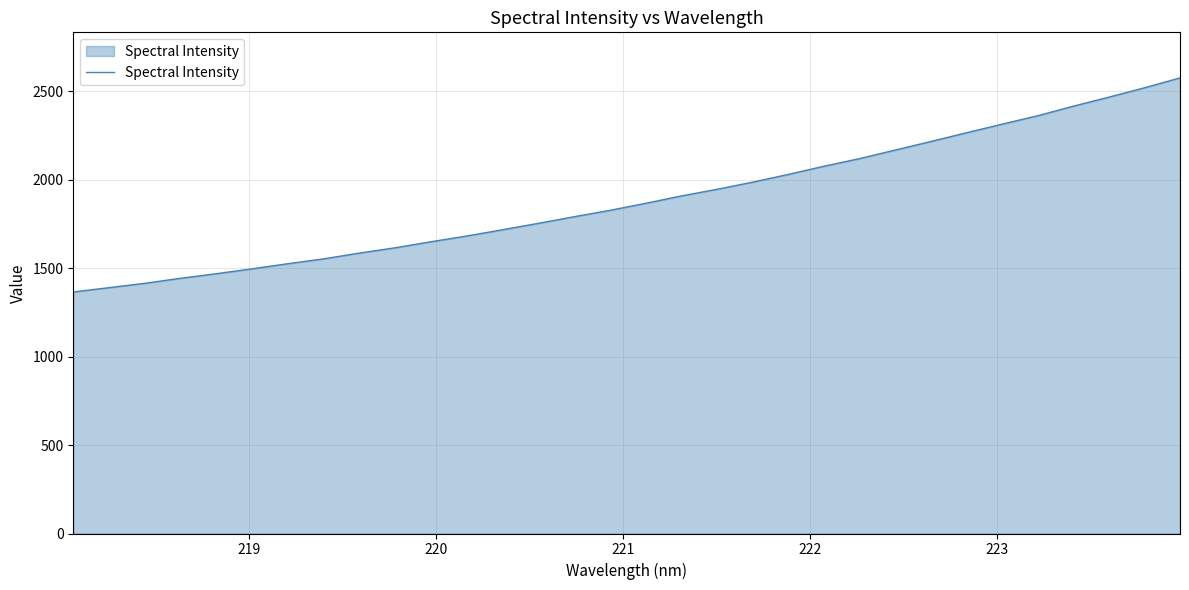

What is the maximum value shown in the chart?

2575.1